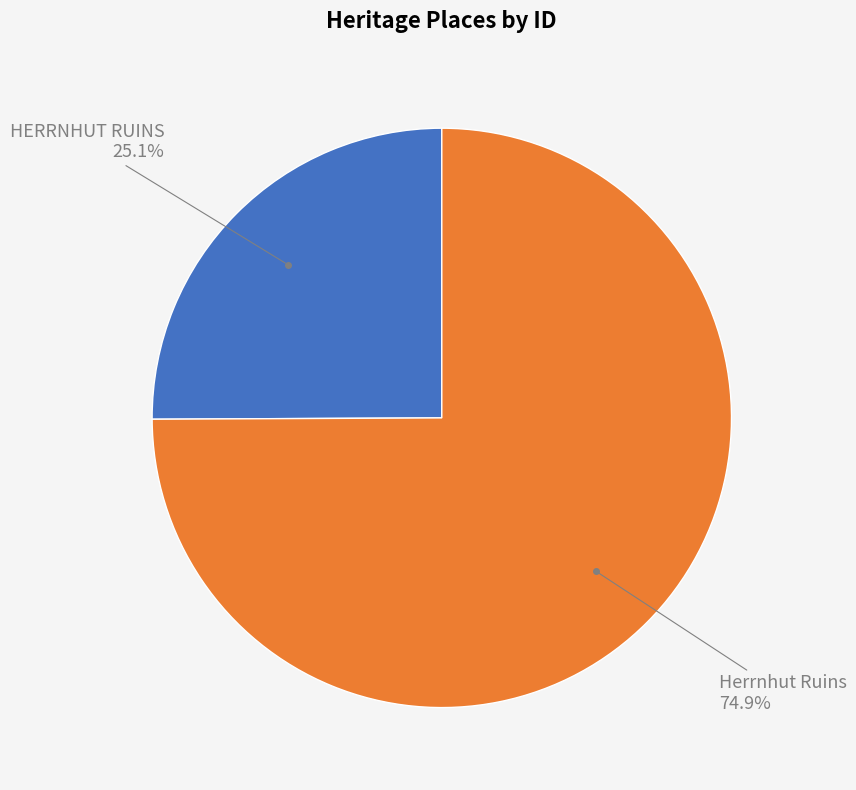

Does any single category account for the majority?

Yes